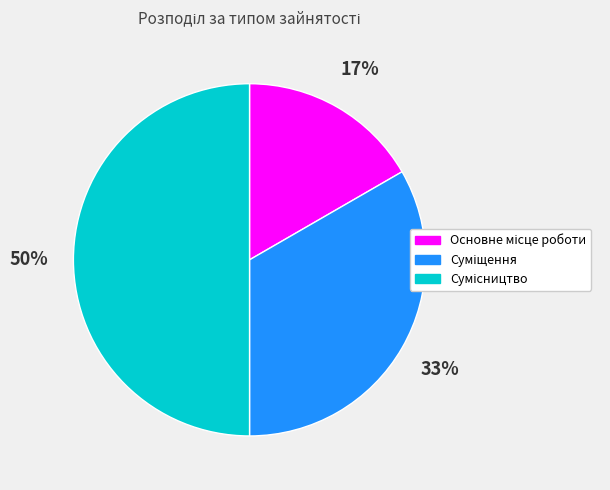

To the nearest percent, what is the difference between the largest and smallest slice percentages?

33%